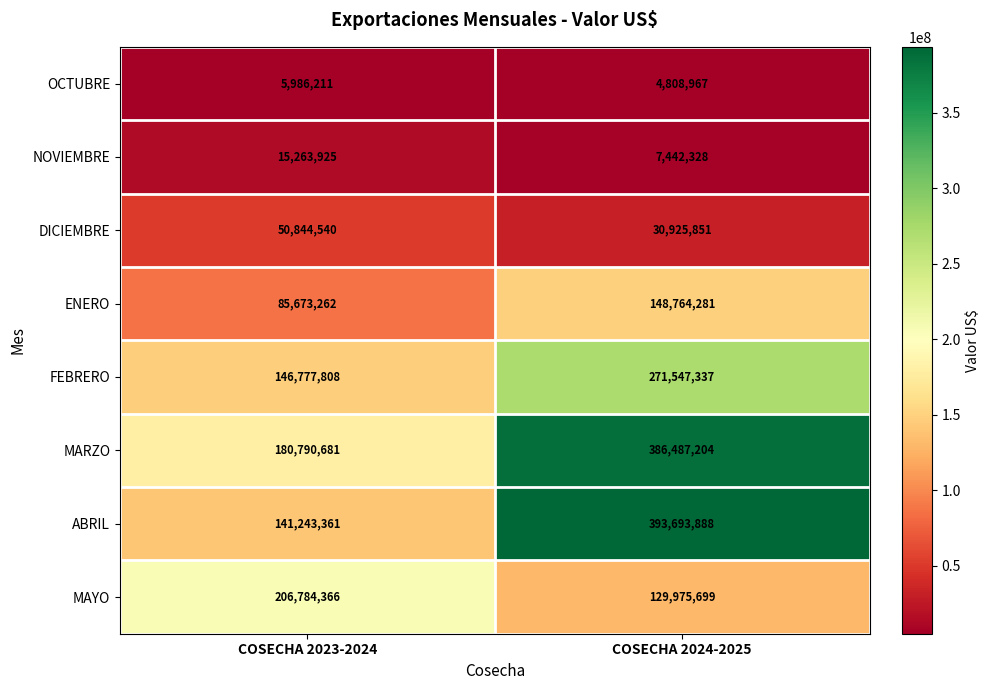

Between COSECHA 2023-2024 and COSECHA 2024-2025, which series saw the biggest shift?

ABRIL